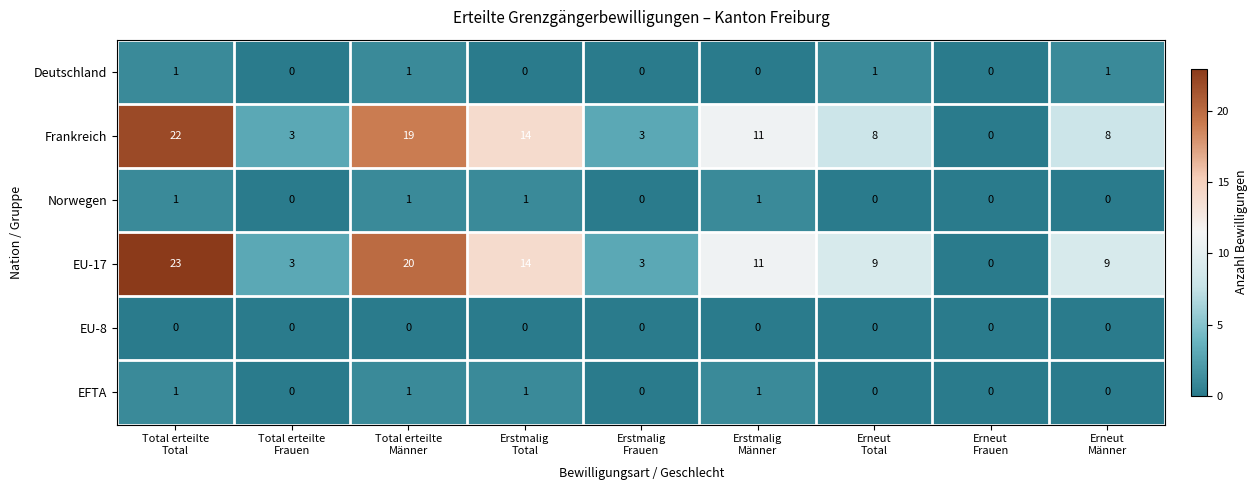

Which series has the largest total across all categories?

EU-17